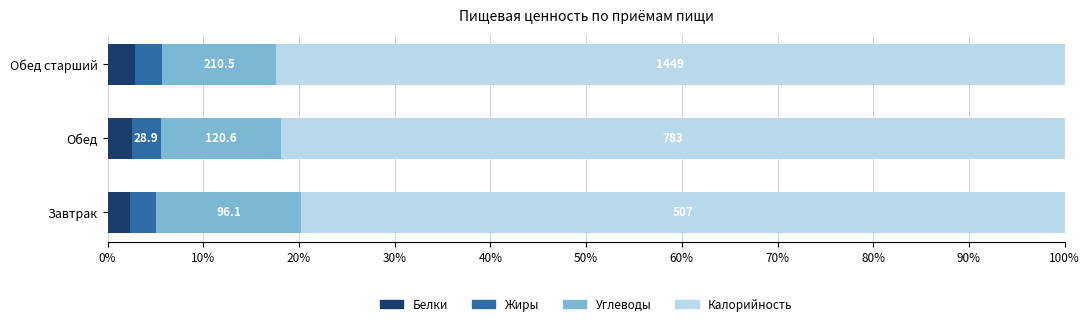

What is the value of the Жиры bar at the 3rd from the left?

2.8